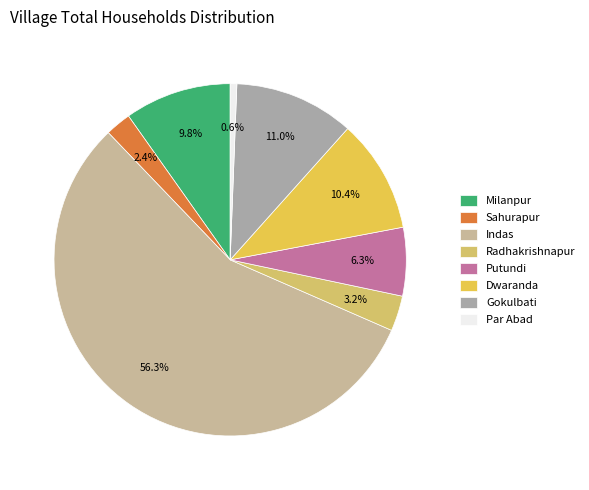

What portion of the pie excludes Dwaranda?

89.6%